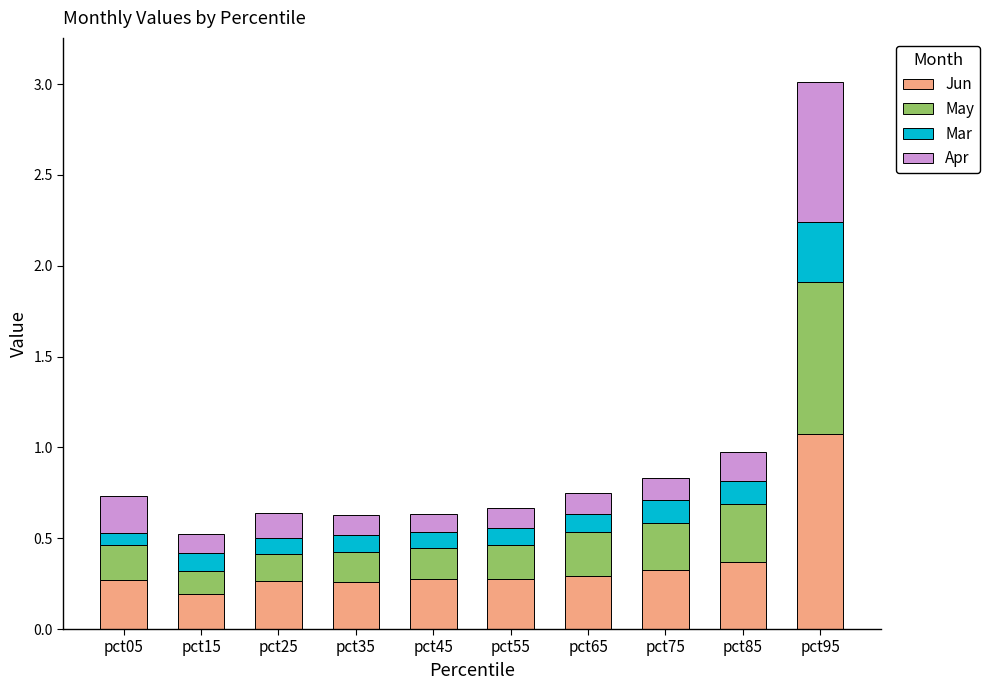

True or false: Jun has a value of 0.1 at pct35.

False